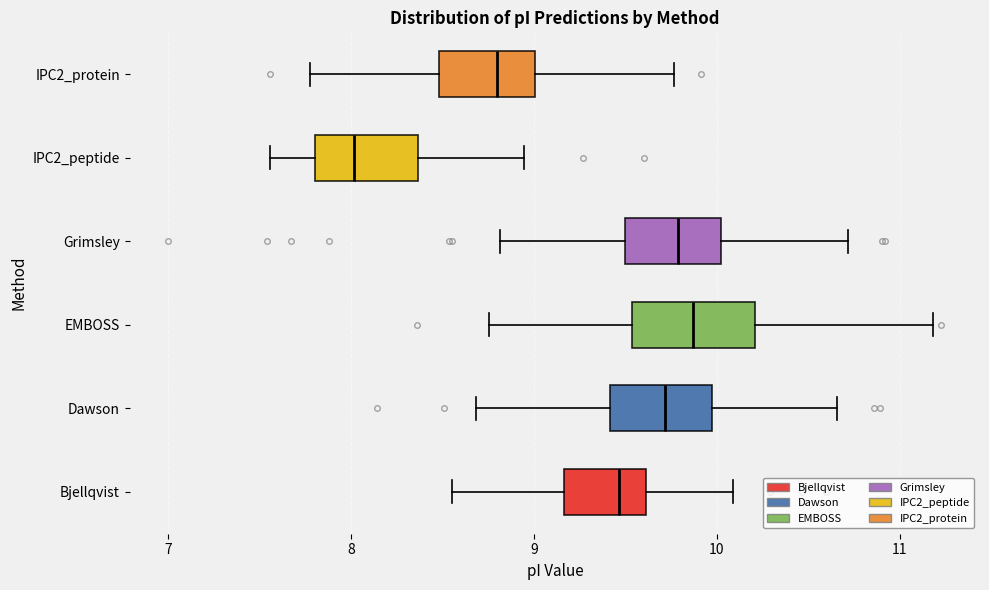

Reading bottom to top, transcribe this box plot: for each box, give where its median line is, the range the box spans, and where its two whiskers end, as read against the x-axis. The values are not printed on the chart, so give them approximately, as read against the axis.

Bjellqvist: median 9.5, box 9.2 to 9.6, whiskers 8.6 to 10.1
Dawson: median 9.7, box 9.4 to 10.0, whiskers 8.7 to 10.7
EMBOSS: median 9.9, box 9.5 to 10.2, whiskers 8.8 to 11.2
Grimsley: median 9.8, box 9.5 to 10.0, whiskers 8.8 to 10.7
IPC2_peptide: median 8.0, box 7.8 to 8.4, whiskers 7.6 to 8.9
IPC2_protein: median 8.8, box 8.5 to 9.0, whiskers 7.8 to 9.8